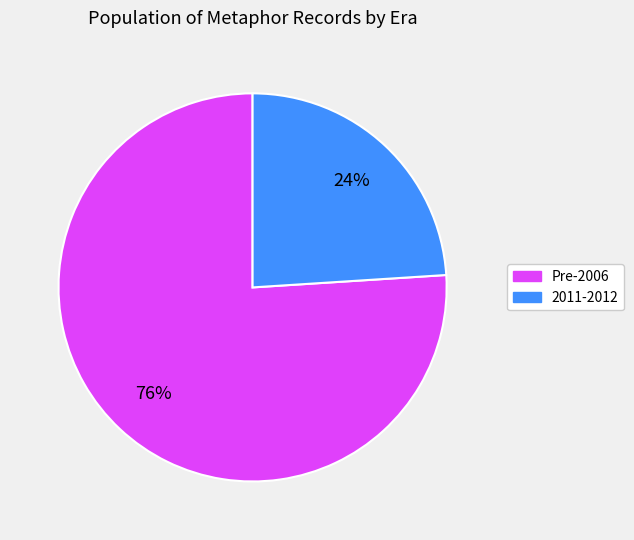

To the nearest percent, what is the average slice percentage?

50%